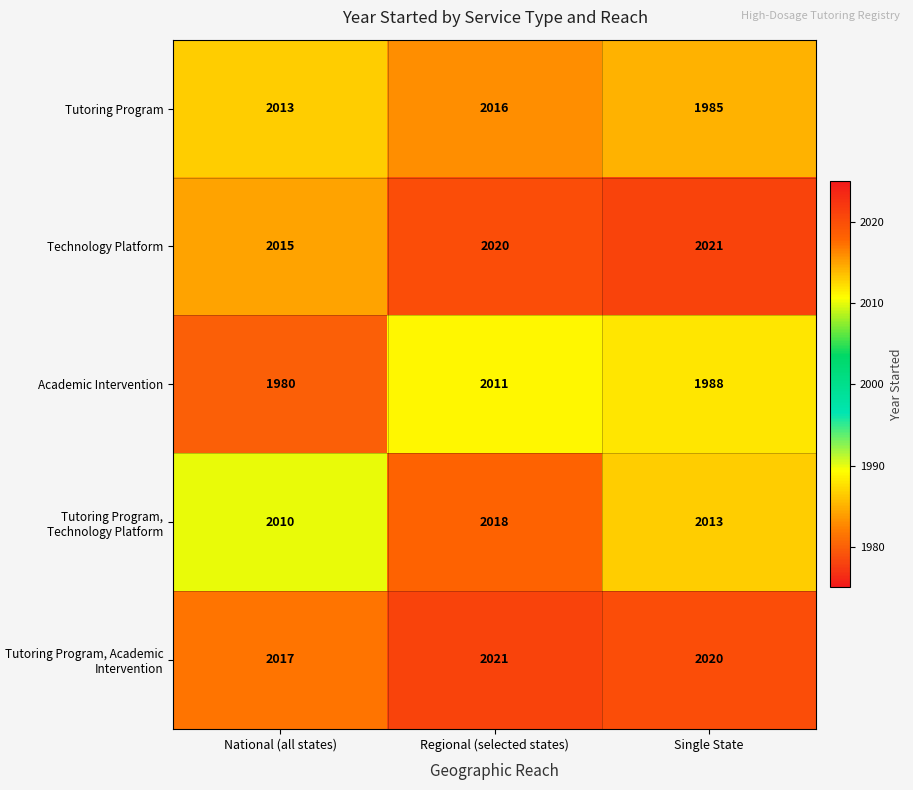

Which series has the largest total across all categories?

Tutoring Program, Academic Intervention